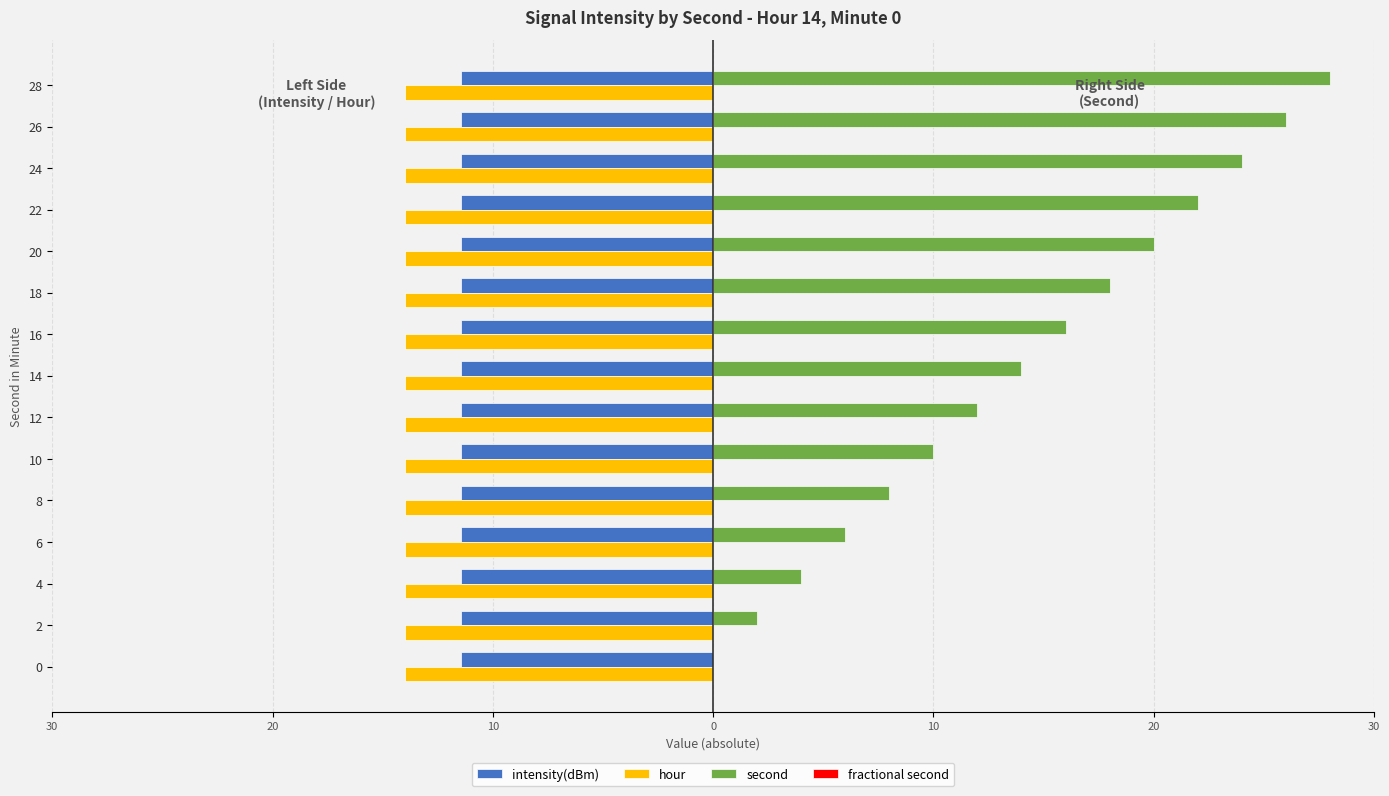

Reading left to right, transcribe all the data shown in this chart.

intensity(dBm): 0.3	0.3	0.3	0.3	0.3	0.3	0.3	0.3	0.3	0.3	0.3	0.3	0.3	0.3	0.3
hour: 0.3	0.3	0.3	0.3	0.3	0.3	0.3	0.3	0.3	0.3	0.3	0.3	0.3	0.3	0.3
second: 0.0	2.0	4.0	6.0	8.0	10.0	12.0	14.0	16.0	18.0	20.0	22.0	24.0	26.0	28.0
fractional second: 0.3	0.3	0.3	0.3	0.3	0.3	0.3	0.3	0.3	0.3	0.3	0.3	0.3	0.3	0.3